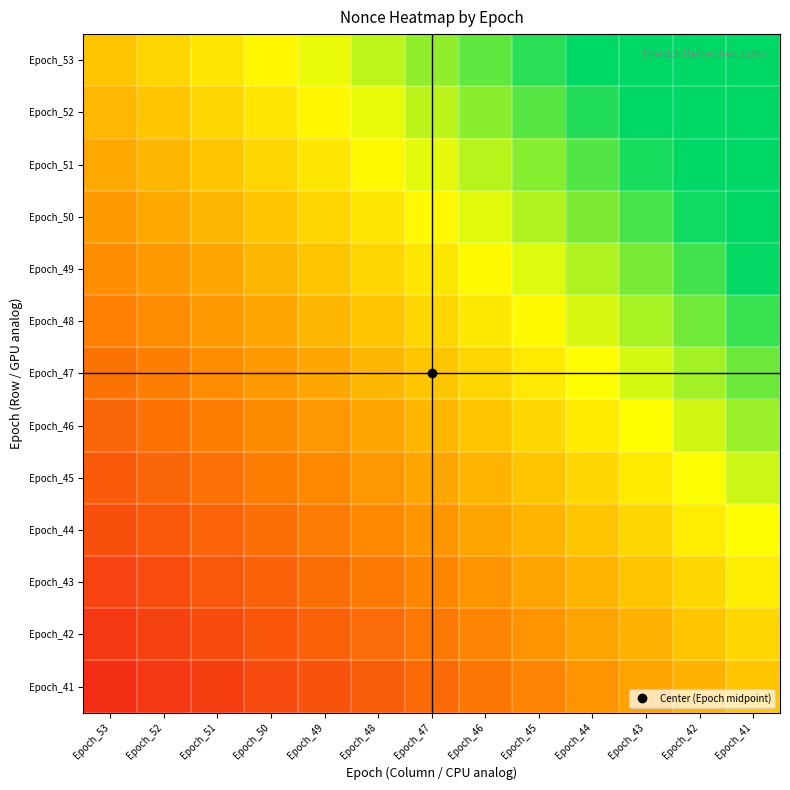

At how many categories does at least one series exceed 0?

13